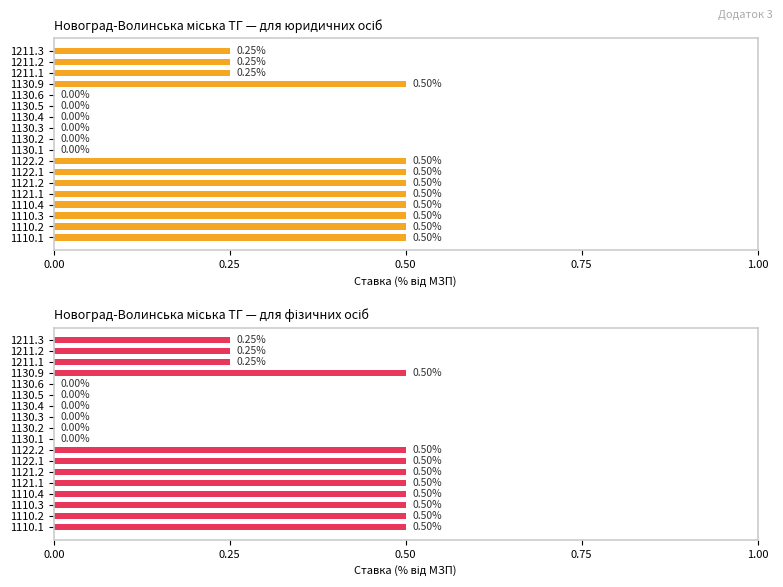

Between 1110.4 and 1122.1, which series saw the biggest shift?

для юридичних осіб